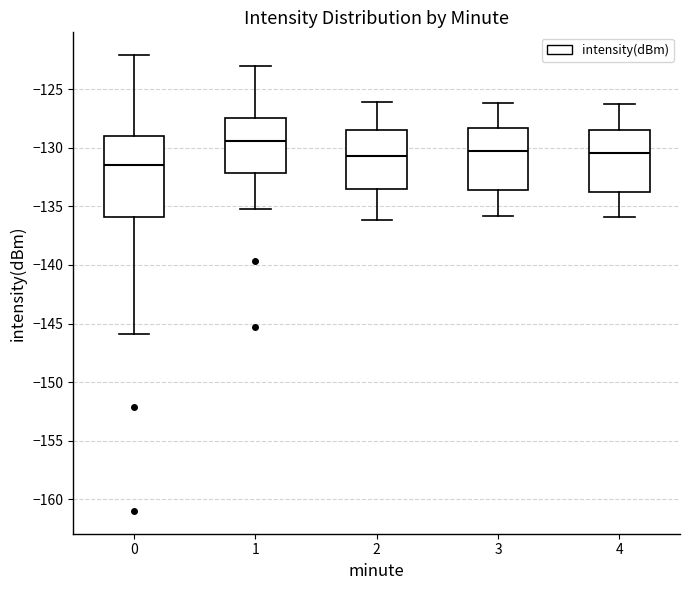

Reading left to right, transcribe this box plot: for each box, give where its median line is, the range the box spans, and where its two whiskers end, as read against the y-axis. The values are not printed on the chart, so give them approximately, as read against the axis.

0: median -131.5, box -136.0 to -129.0, whiskers -146.0 to -122.0
1: median -129.5, box -132.0 to -127.5, whiskers -135.0 to -123.0
2: median -130.5, box -133.5 to -128.5, whiskers -136.0 to -126.0
3: median -130.5, box -133.5 to -128.5, whiskers -136.0 to -126.0
4: median -130.5, box -133.5 to -128.5, whiskers -136.0 to -126.5